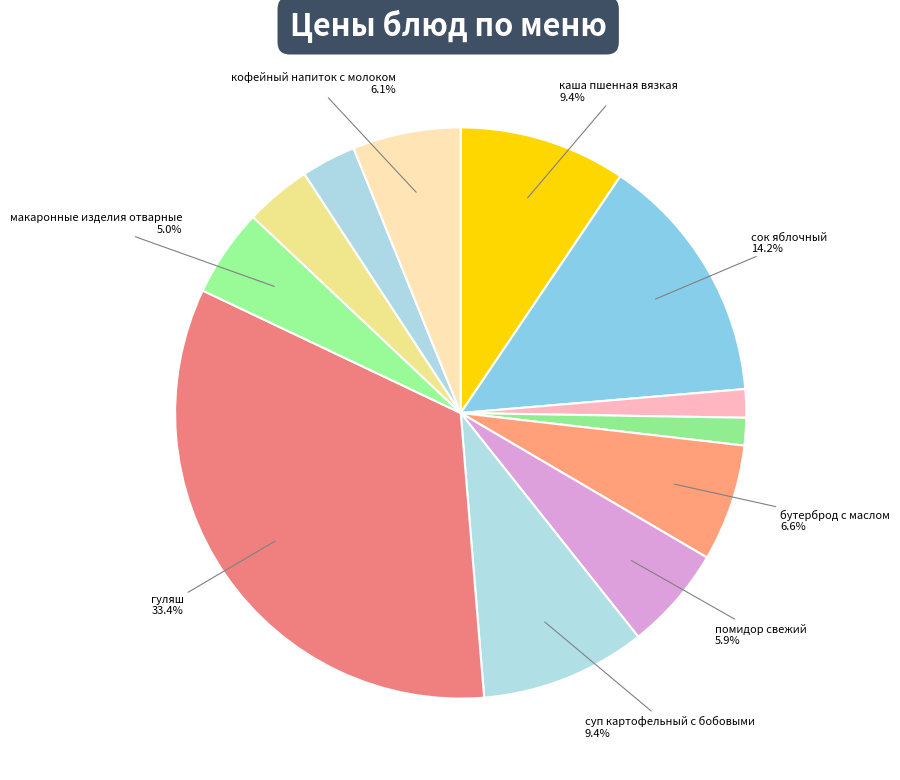

Count the number of slices in the pie.

12